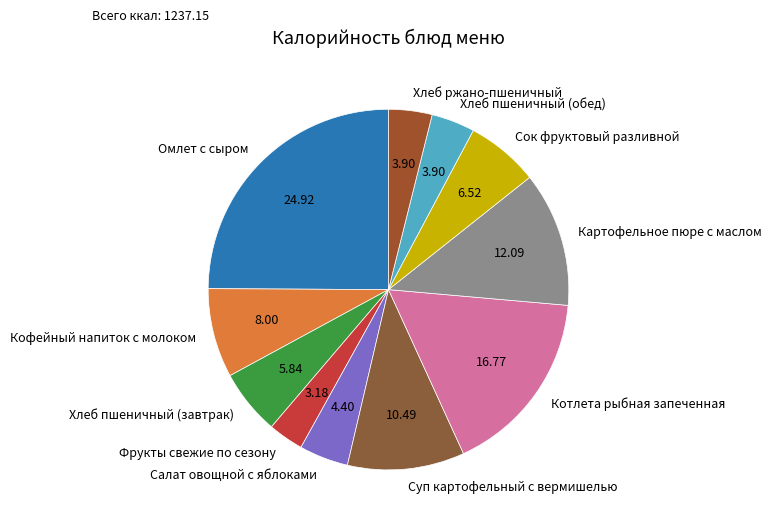

How many slices are in this pie chart?

11